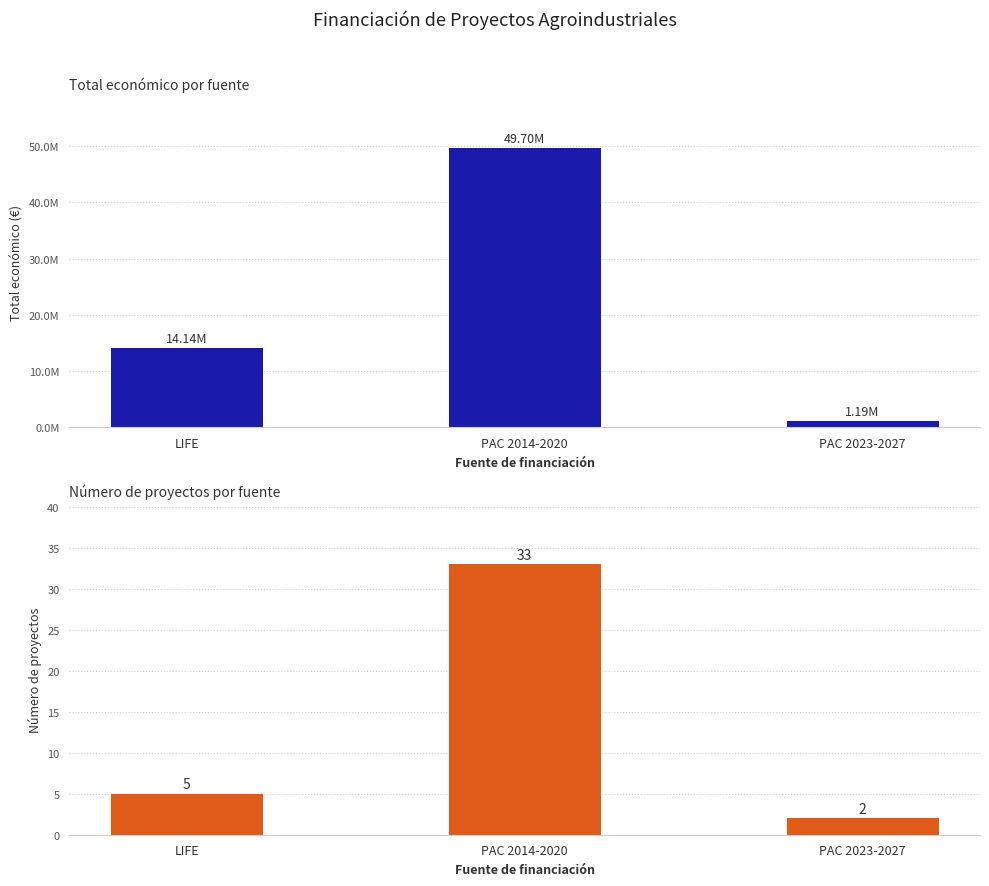

Which label corresponds to the largest value in the chart?

PAC 2014-2020